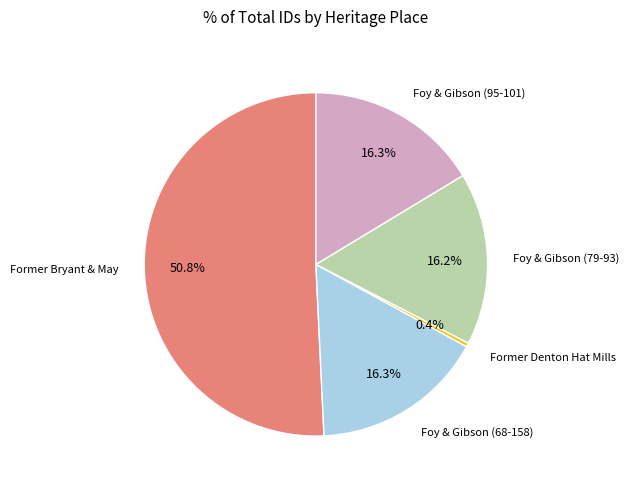

Does any single category account for the majority?

Yes